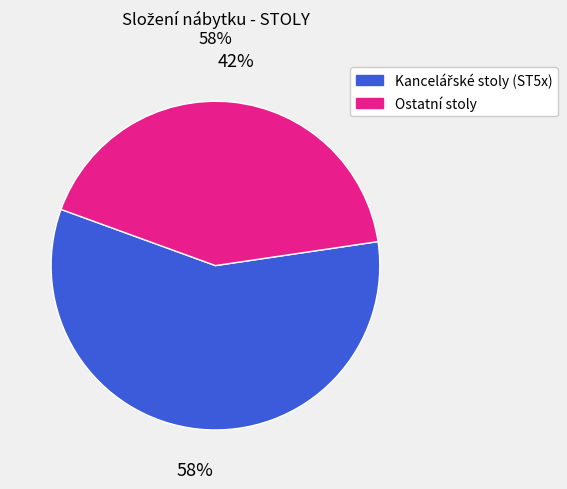

How many slices are in this pie chart?

2